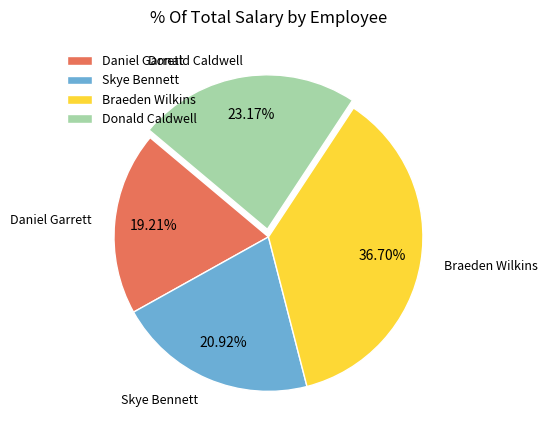

How many segments does this pie chart have?

4